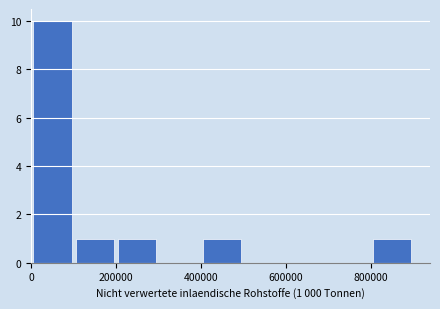

Over which range of the x-axis is the bar tallest?

0 to 100000